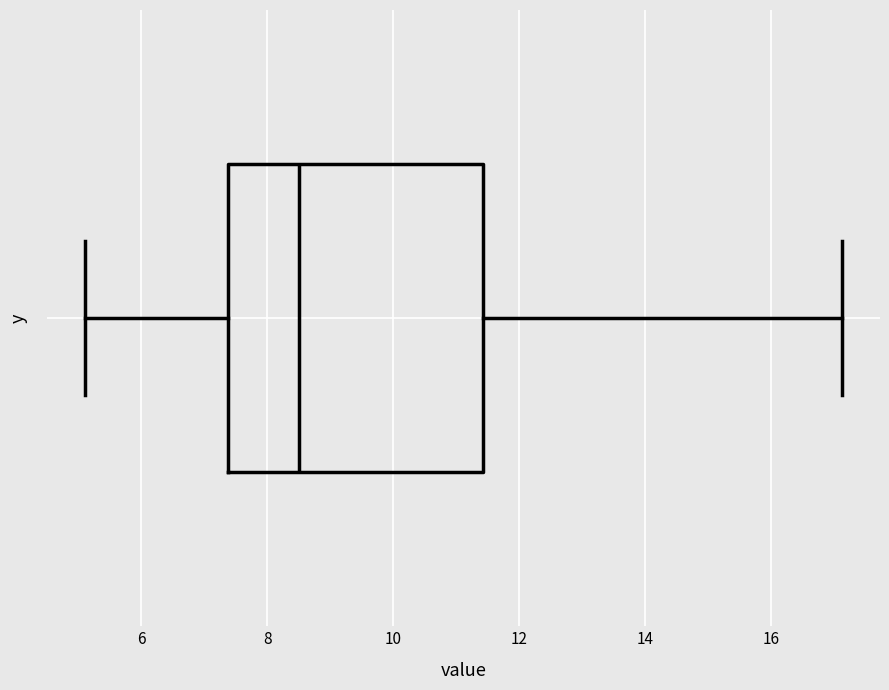

Where does the left whisker of the box end on the x-axis? The values are not printed on the chart, so give them approximately, as read against the axis.

5.2